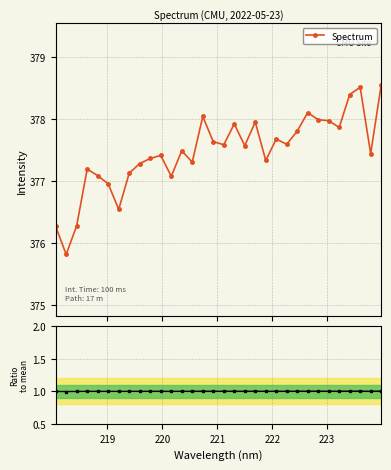

Which series has the largest range (max minus min)?

Spectrum